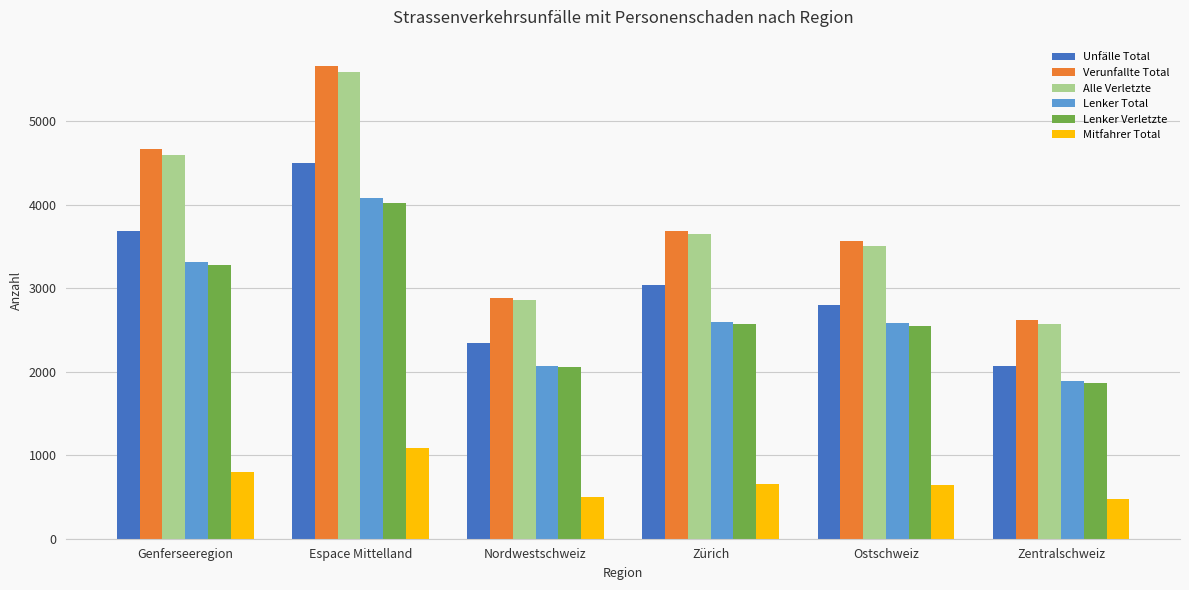

True or false: Verunfallte Total has a value of 759 at Ostschweiz.

False